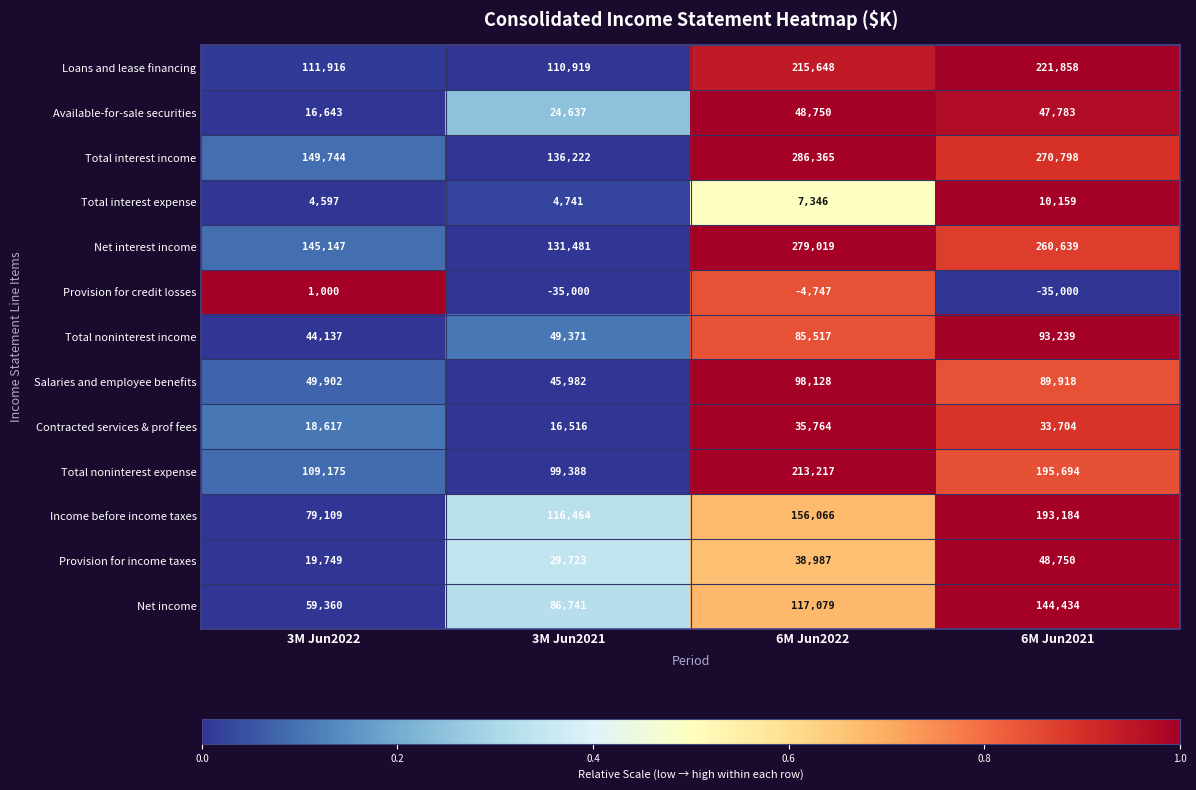

Which series has the widest spread of values?

Total interest income